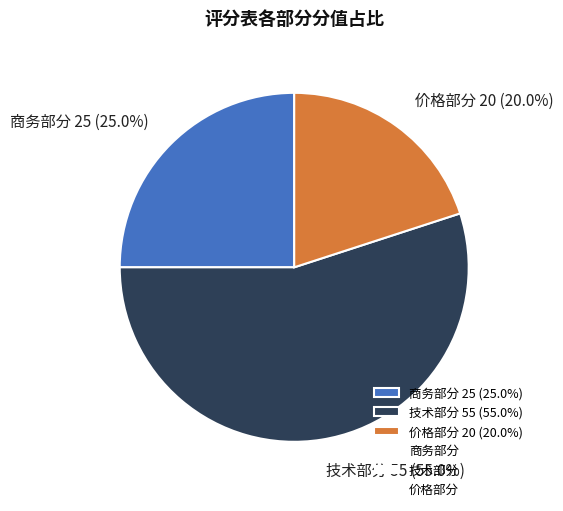

True or false: 技术部分 accounts for 55% of the total.

True